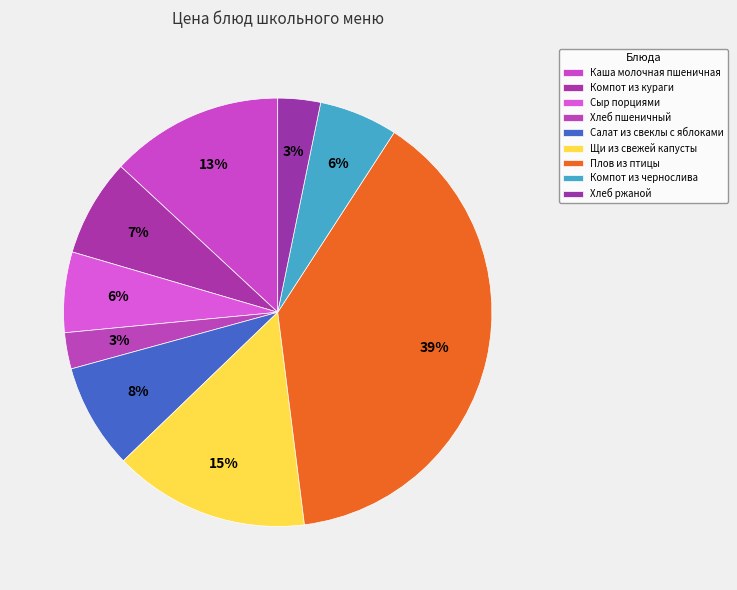

Count the number of slices in the pie.

9